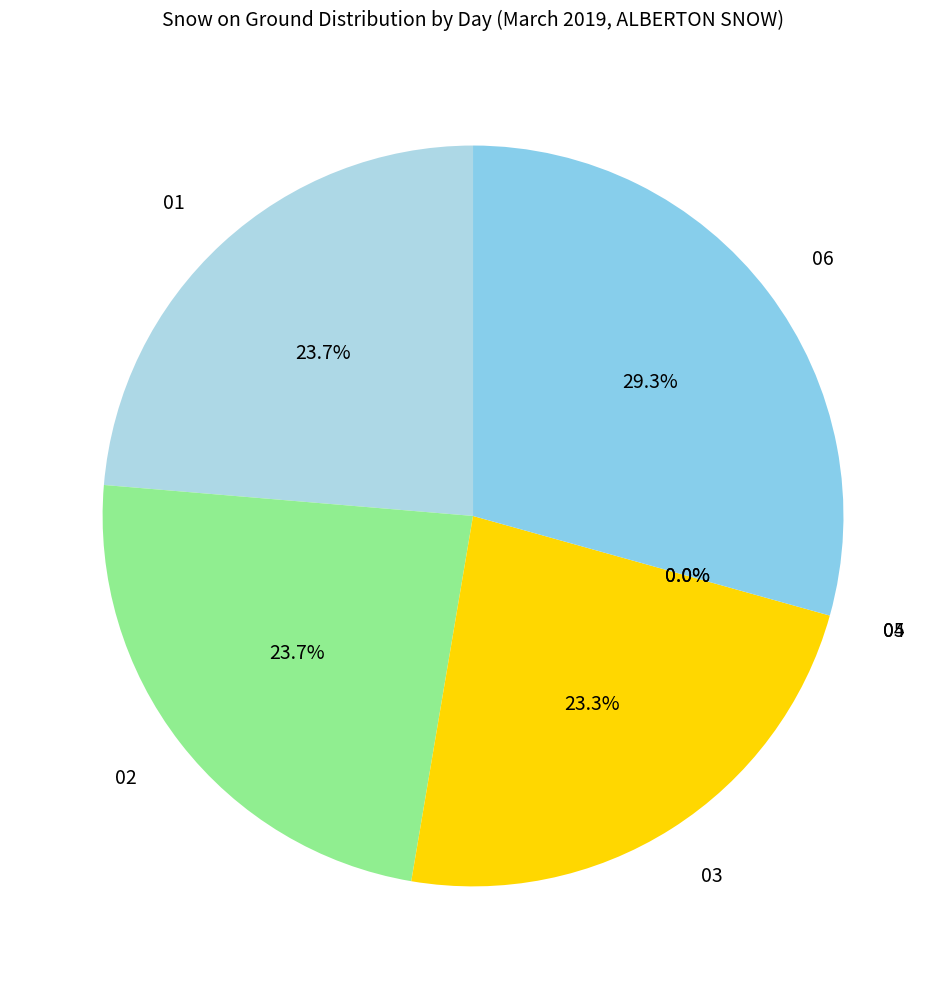

True or false: 03 accounts for 23% of the total.

True